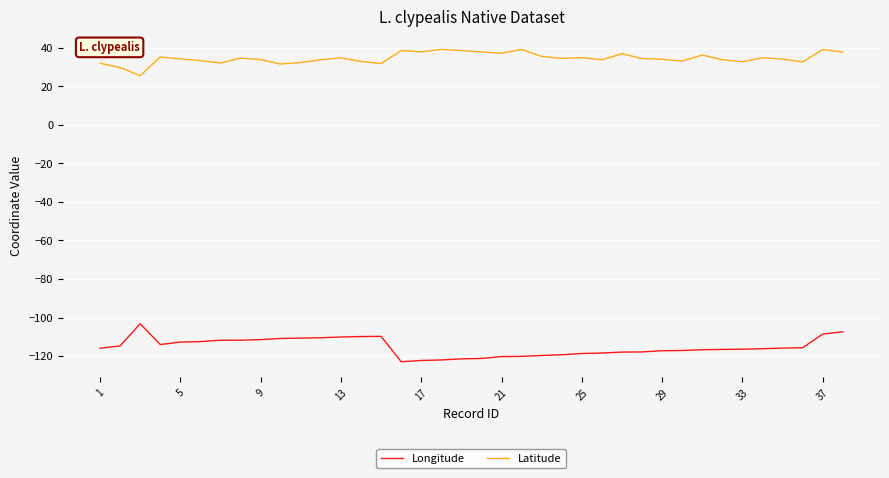

What is the difference between the maximum and minimum values in the Longitude series?

19.7